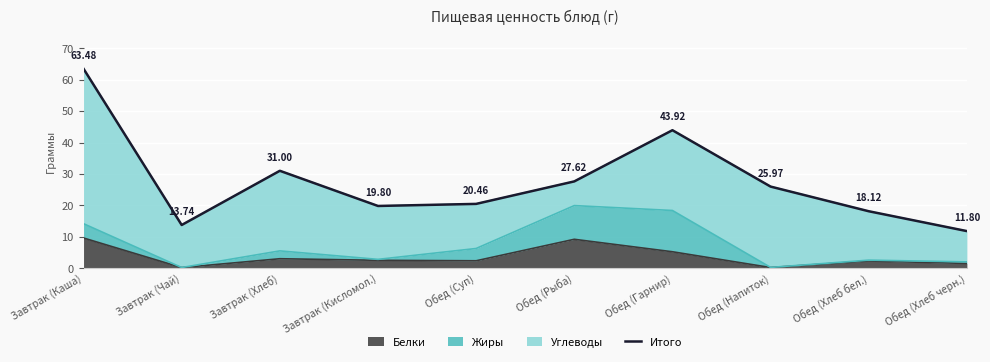

What is the label of the 5th point from the left?

Обед (Суп)